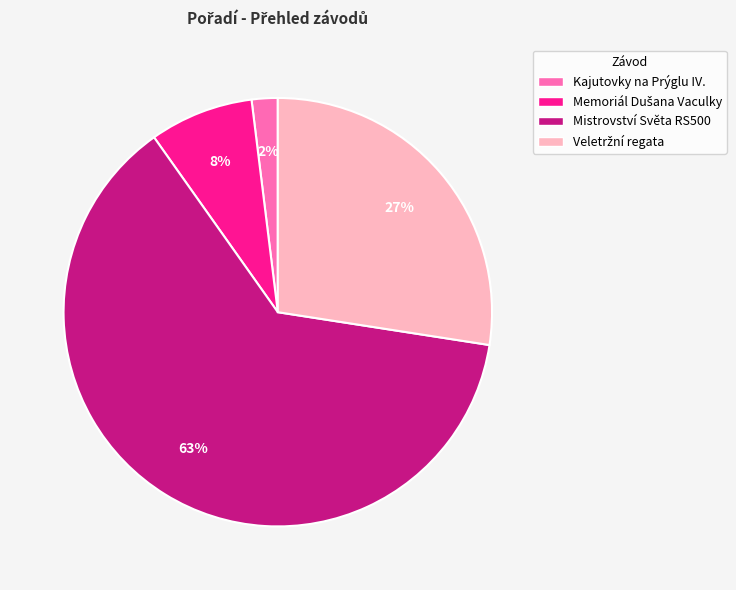

To the nearest percent, what is the difference between the largest and smallest slice percentages?

61%